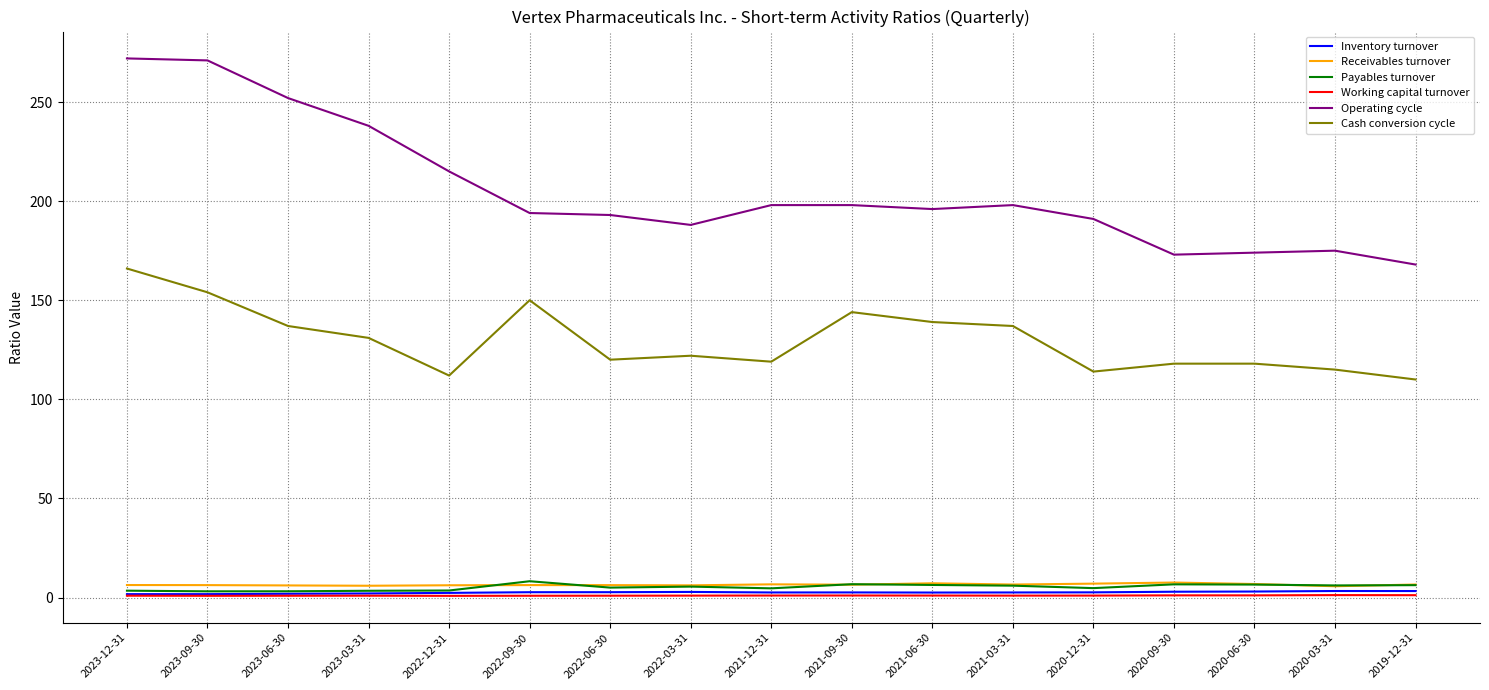

What is the average value of the Receivables turnover series?

6.5